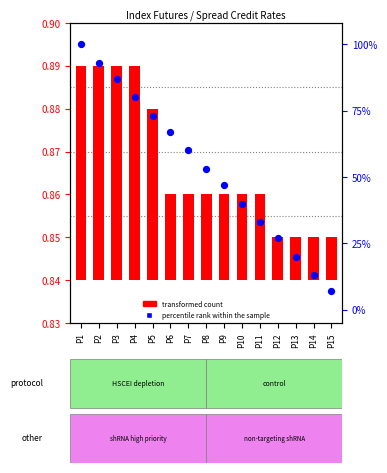

What are all the series names shown in the legend?

transformed count, percentile rank within the sample